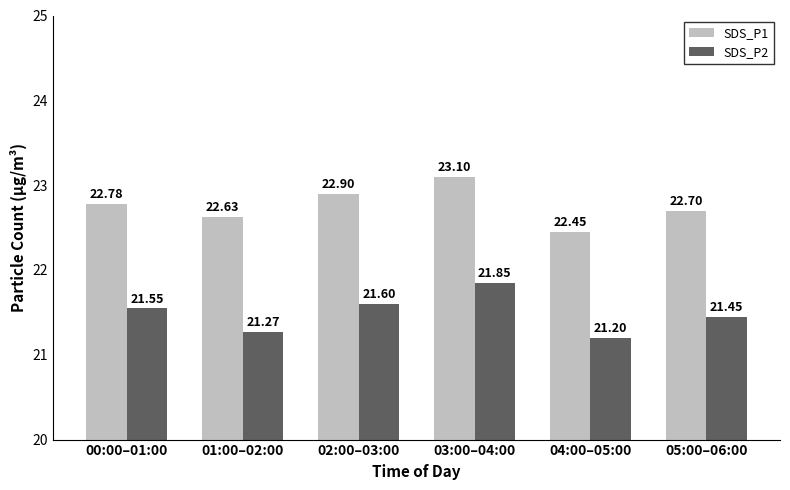

What is the difference between the SDS_P2 values at 03:00–04:00 and 05:00–06:00?

0.4